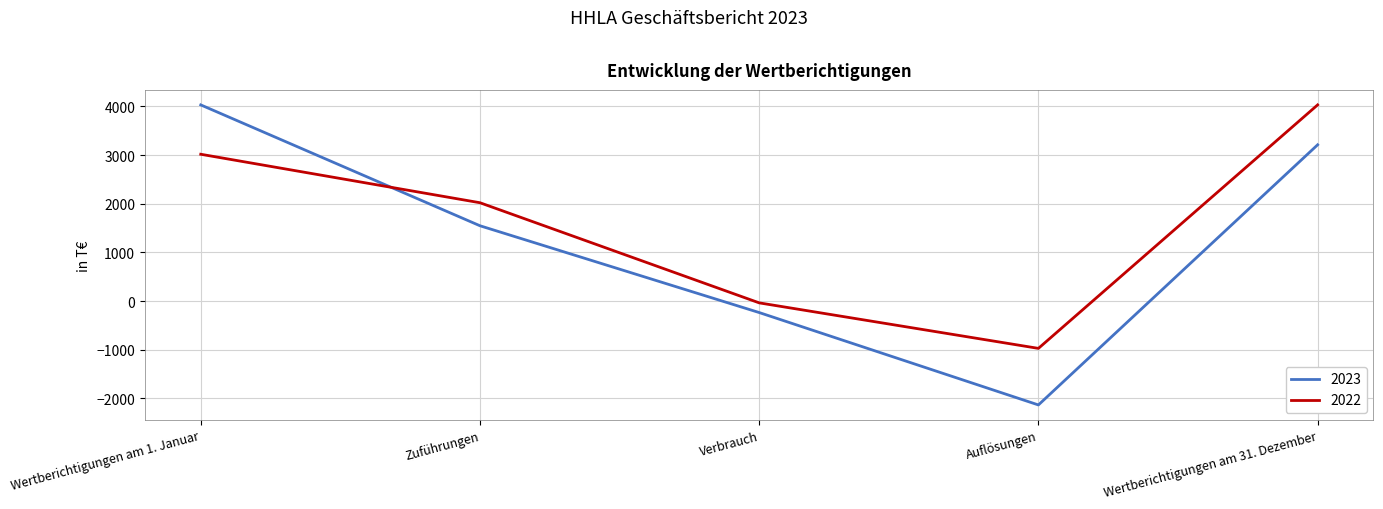

List the series in order of their overall mean, lowest first.

2023, 2022